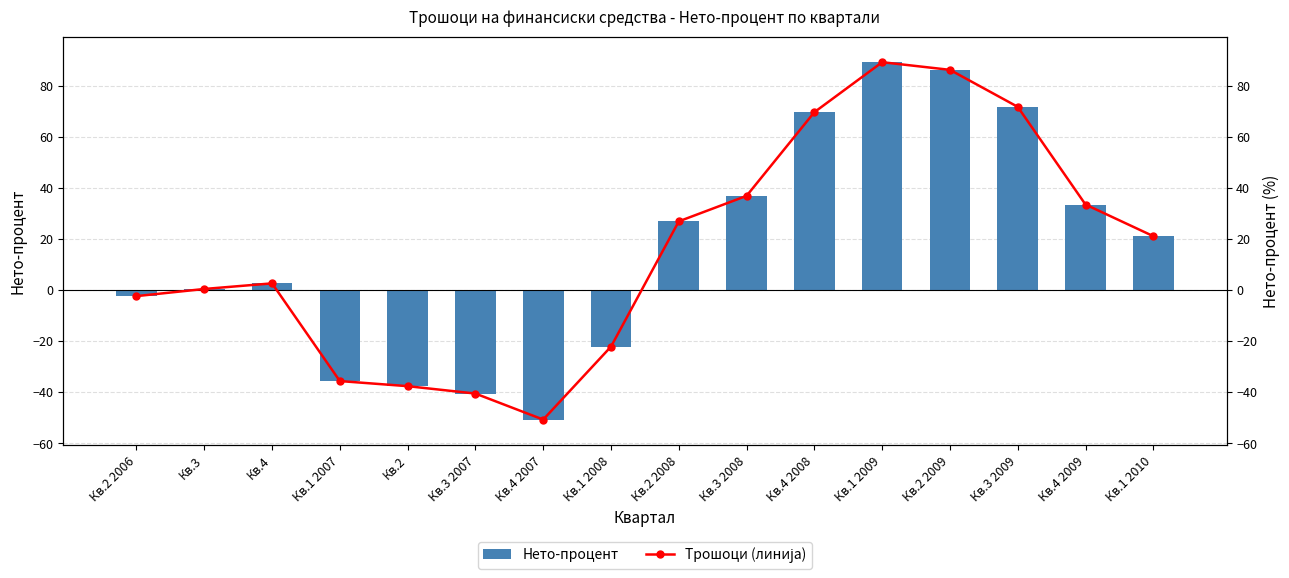

Which category has the lowest value in the Нето-процент series?

Кв.4 2007